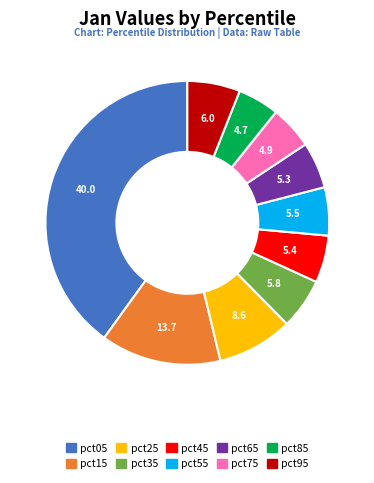

The pct25 slice represents 9% of the pie. True or false?

True